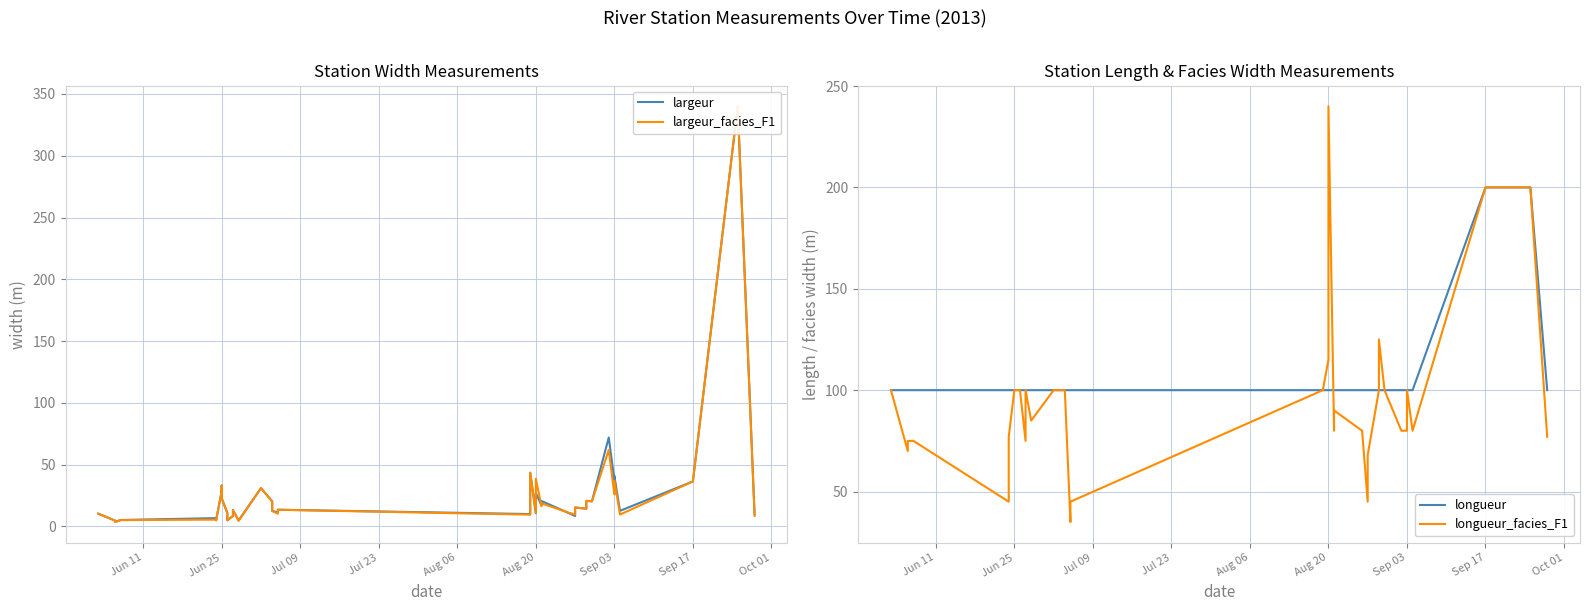

The value of longueur at 26 is 35.8. True or false?

False